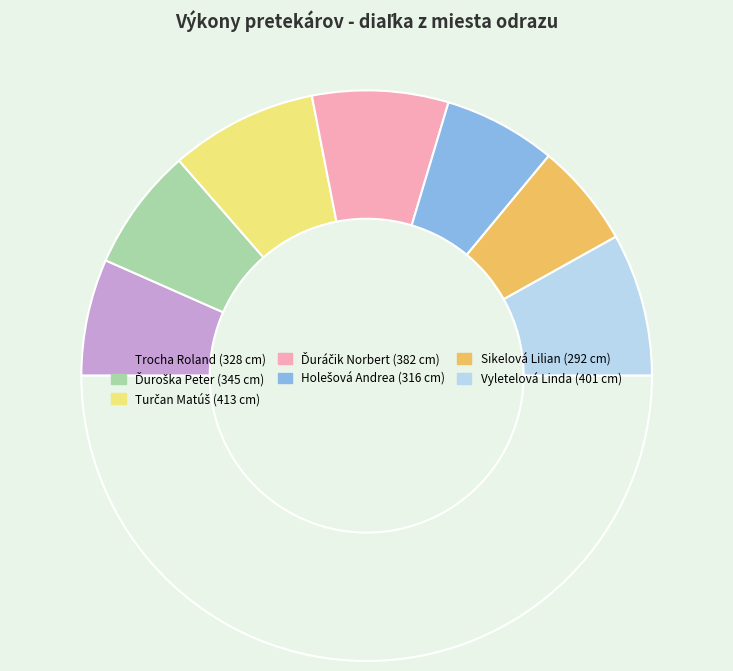

How many segments does this pie chart have?

8